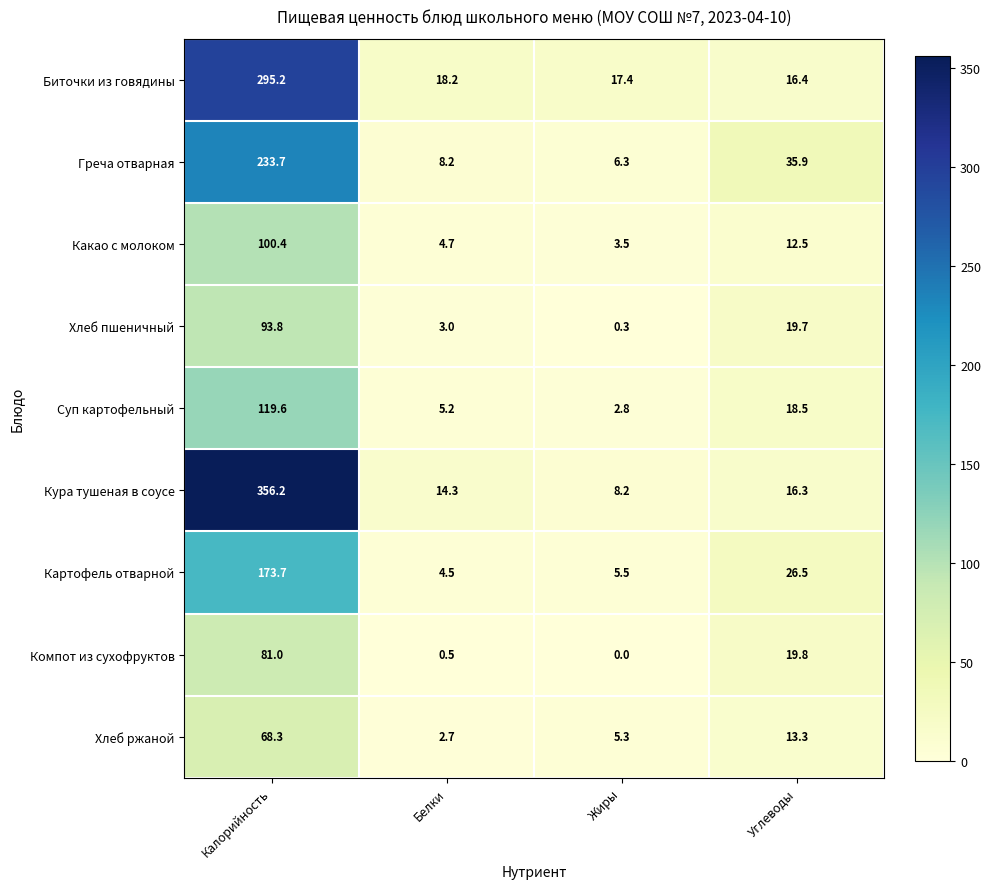

Which series has the widest spread of values?

Кура тушеная в соусе